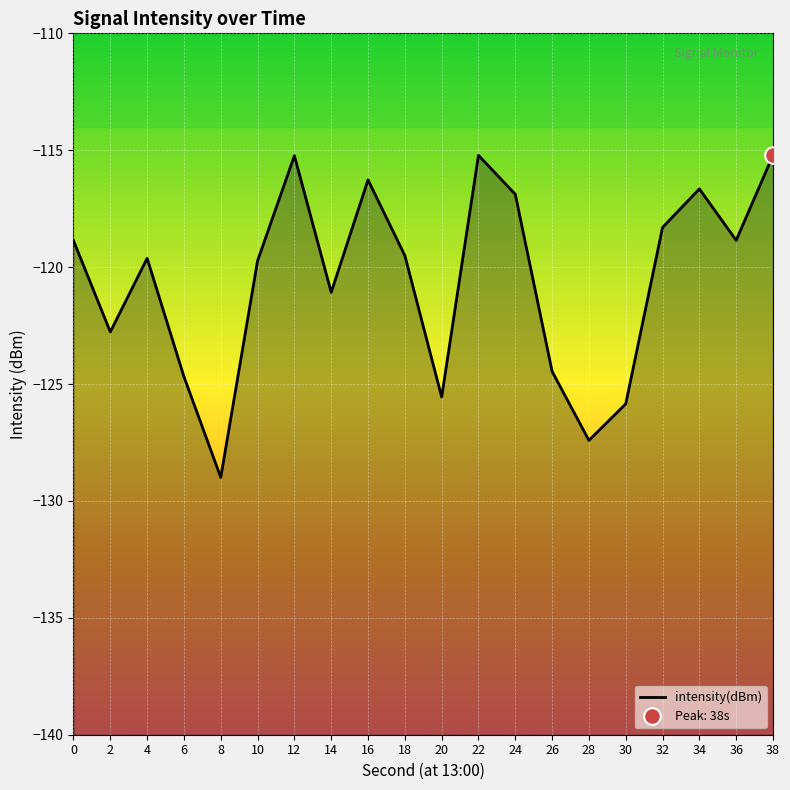

List the labels in order of value, largest first.

38, 22, 12, 16, 34, 24, 32, 36, 0, 18, 4, 10, 14, 2, 26, 6, 20, 30, 28, 8